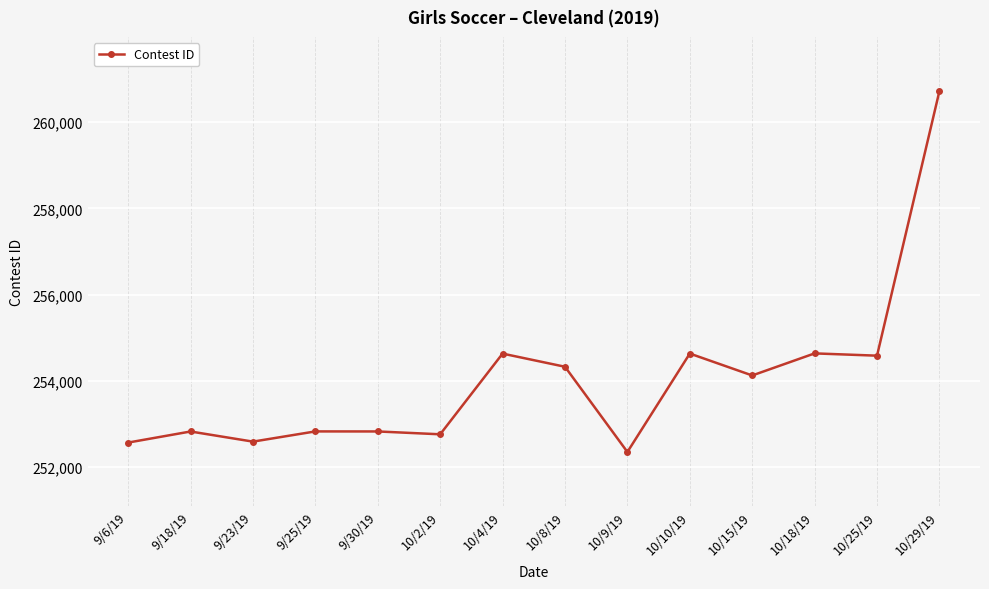

What is the sum of the values at 10/25/19 and 9/18/19?

507409